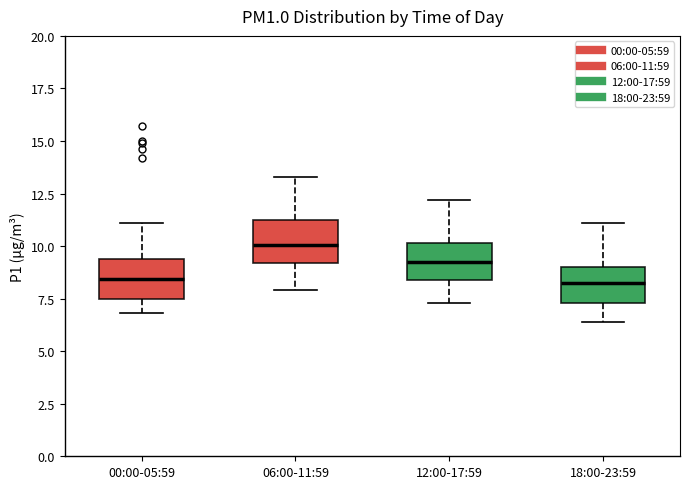

Where does the lower whisker of the box for 06:00-11:59 end on the y-axis? The values are not printed on the chart, so give them approximately, as read against the axis.

8.0